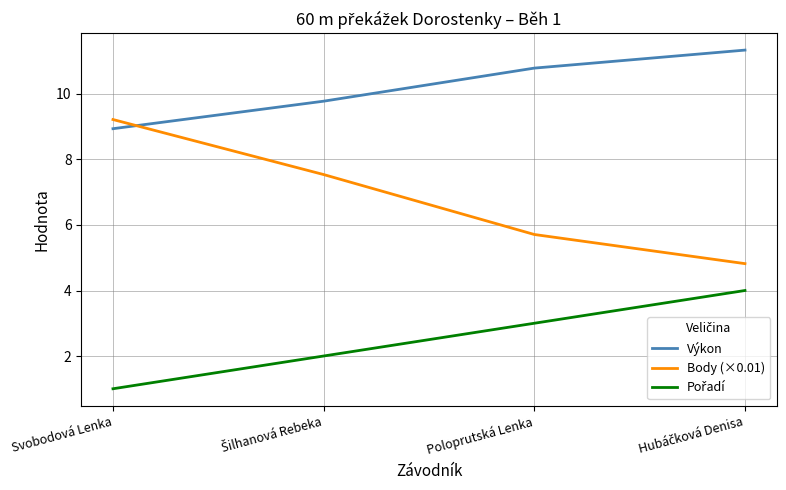

Is this an area chart (filled region under the line)?

No